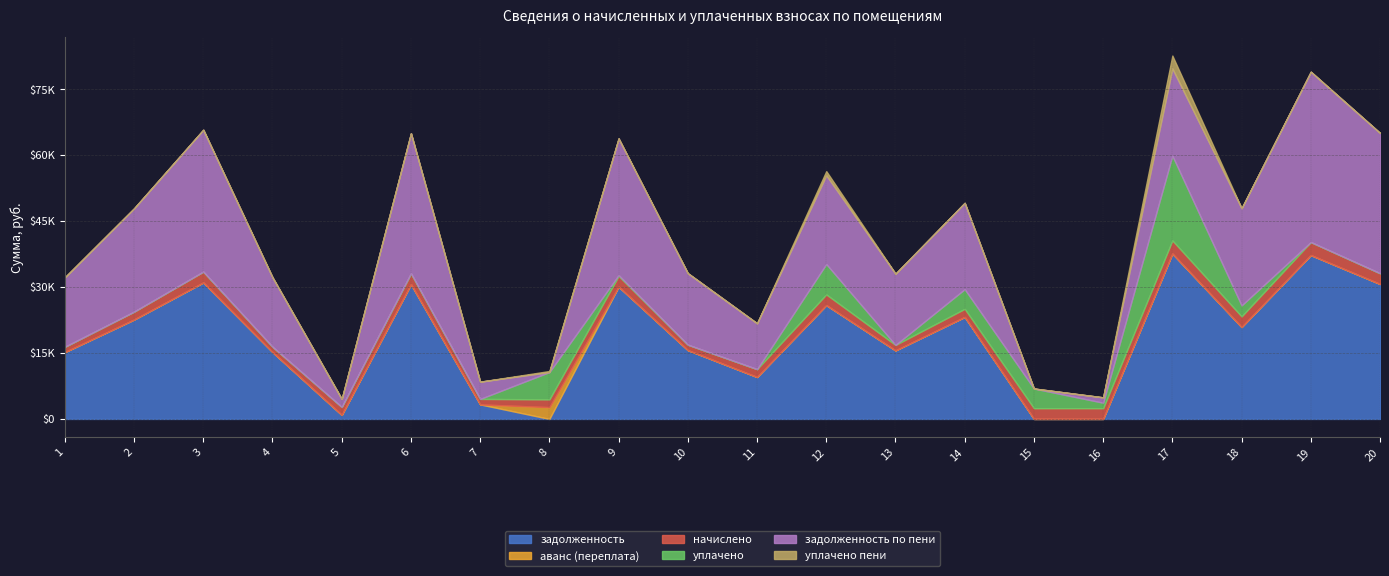

How many data points in задолженность по пени are above 19635?

10